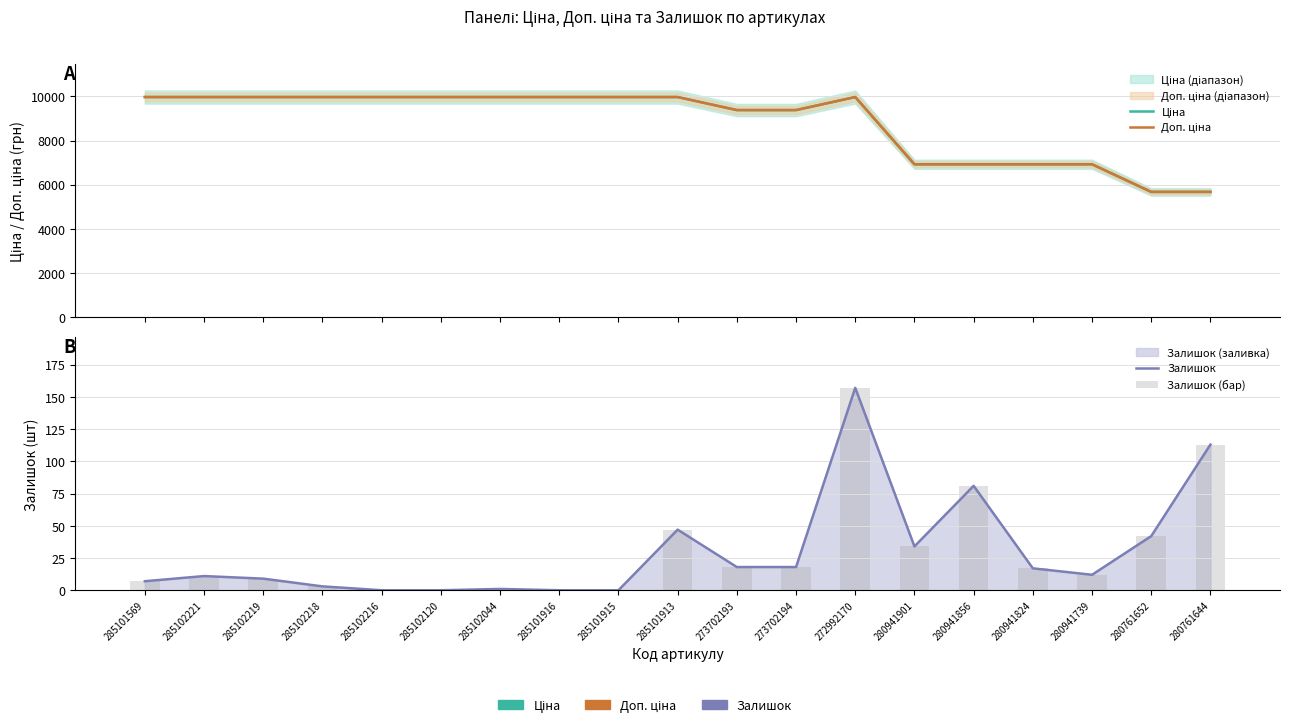

What is the sum of all Залишок (бар) values?

570.0